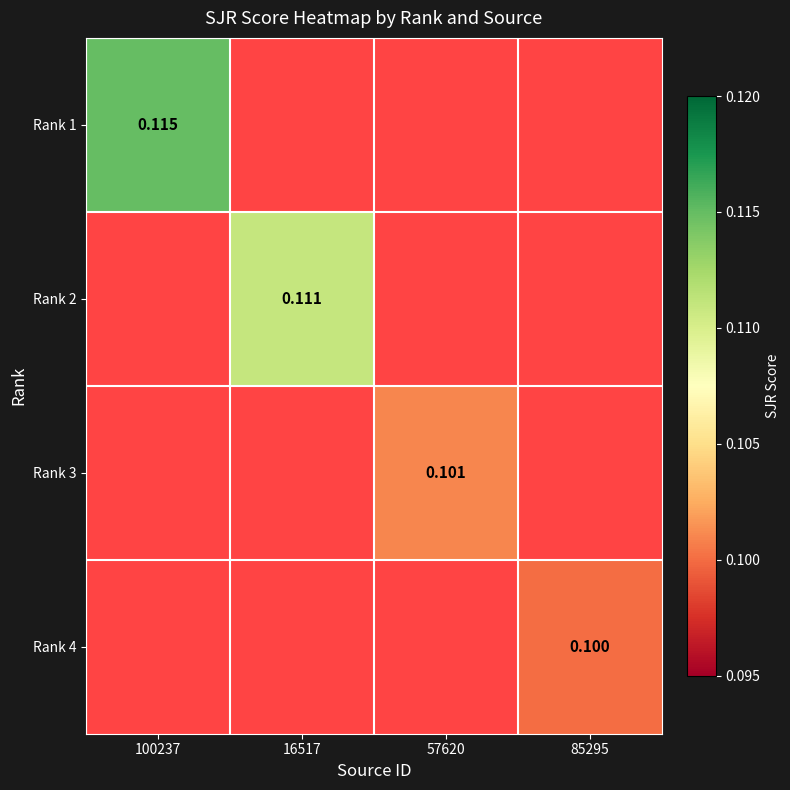

Is the value of Rank 3 at 57620 greater than the value of Rank 1 at 100237?

No